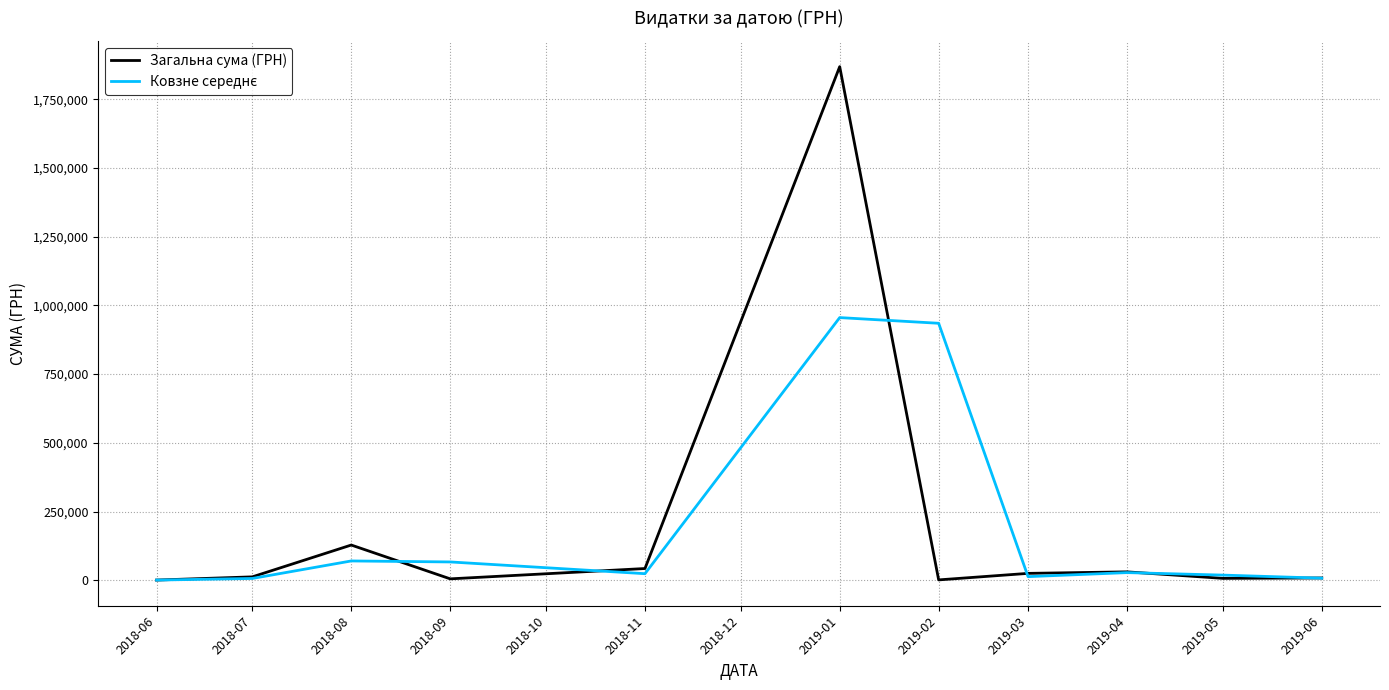

What is the maximum value shown in the chart?

1868155.4